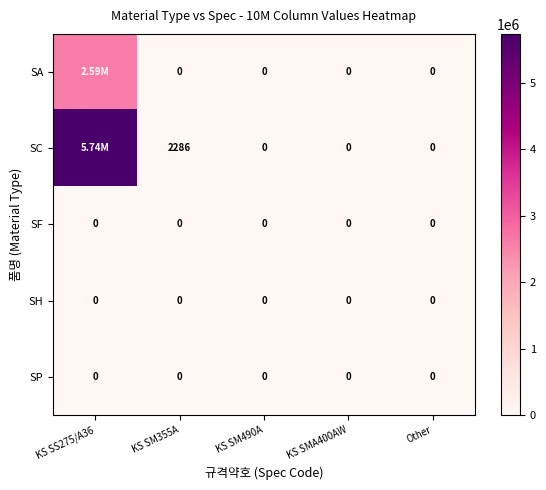

What is the difference between the SC values at Other and KS SM355A?

2286